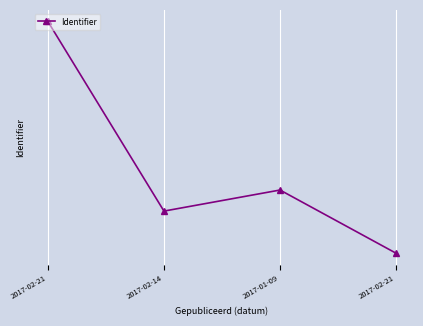

Is this an area chart (filled region under the line)?

No